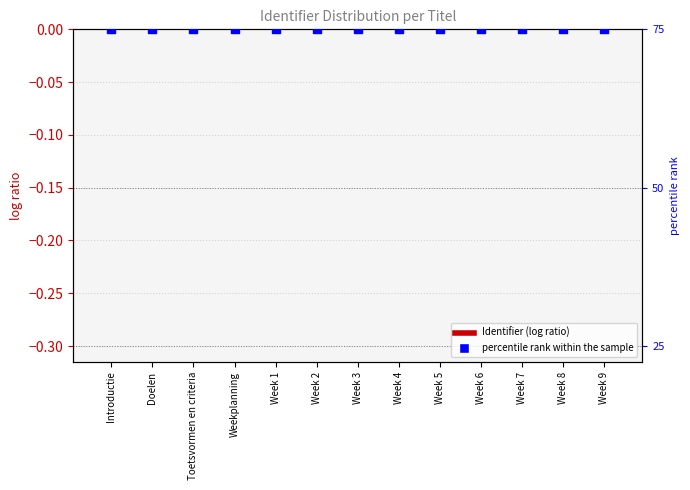

Which series has the largest total across all categories?

Identifier (normalized)